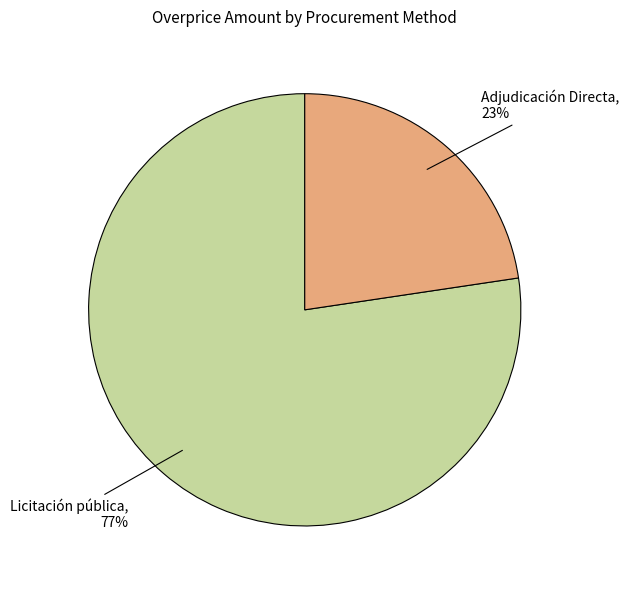

Between Adjudicación Directa and Licitación pública, which is larger?

Licitación pública